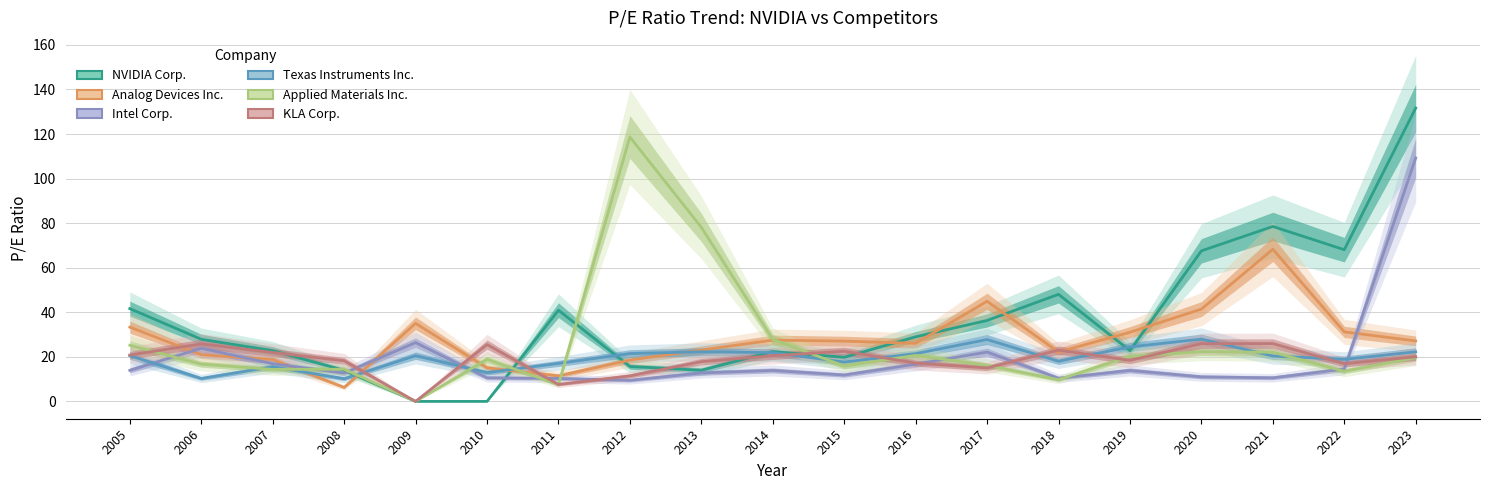

Reading left to right, extract all data points from this chart.

NVIDIA Corp.: 2005=41.6	2006=27.9	2007=22.8	2008=13.9	2009=0.0	2010=0.0	2011=40.9	2012=15.7	2013=14.0	2014=22.4	2015=19.8	2016=29.0	2017=36.3	2018=48.0	2019=22.8	2020=67.6	2021=78.5	2022=68.1	2023=131.7
Analog Devices Inc.: 2005=33.3	2006=21.0	2007=18.8	2008=6.3	2009=35.0	2010=15.1	2011=11.4	2012=18.6	2013=23.1	2014=27.5	2015=27.1	2016=26.1	2017=44.9	2018=22.2	2019=31.0	2020=41.4	2021=68.3	2022=31.2	2023=27.1
Intel Corp.: 2005=13.9	2006=23.8	2007=16.9	2008=12.7	2009=26.4	2010=10.6	2011=10.3	2012=9.5	2013=12.8	2014=13.9	2015=11.8	2016=16.7	2017=22.1	2018=10.4	2019=13.9	2020=11.0	2021=10.6	2022=14.5	2023=109.3
Texas Instruments Inc.: 2005=20.6	2006=10.3	2007=15.6	2008=10.2	2009=20.5	2010=12.9	2011=17.1	2012=21.5	2013=22.3	2014=21.9	2015=17.7	2016=21.4	2017=27.8	2018=18.1	2019=24.5	2020=27.9	2021=20.4	2022=18.9	2023=22.2
Applied Materials Inc.: 2005=25.2	2006=16.7	2007=14.4	2008=14.4	2009=0.0	2010=18.9	2011=7.5	2012=118.7	2013=78.1	2014=27.9	2015=15.9	2016=20.7	2017=16.2	2018=9.8	2019=20.2	2020=22.3	2021=22.1	2022=13.6	2023=19.6
KLA Corp.: 2005=20.8	2006=25.8	2007=22.0	2008=18.2	2009=0.0	2010=25.5	2011=7.6	2012=11.5	2013=17.8	2014=20.5	2015=22.5	2016=17.2	2017=15.0	2018=23.0	2019=18.4	2020=25.9	2021=26.0	2022=16.9	2023=20.0